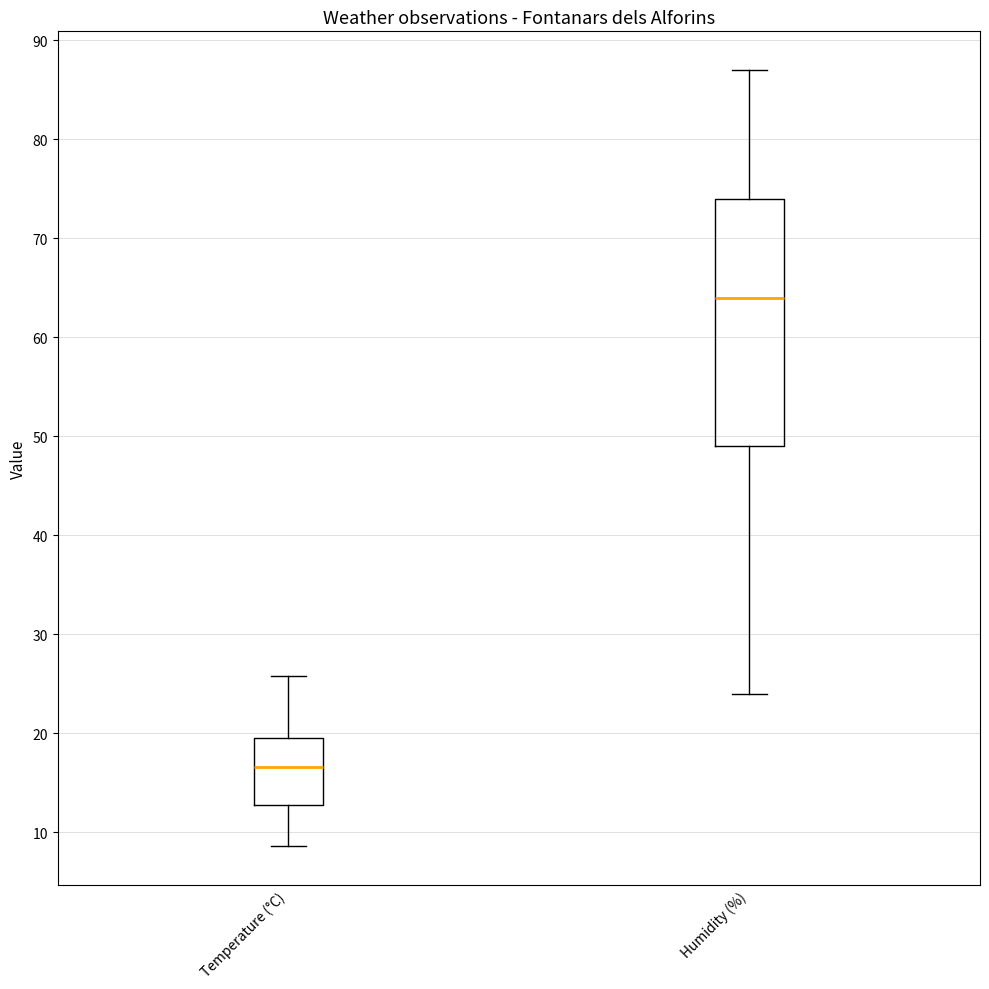

Reading left to right, transcribe this box plot: for each box, give where its median line is, the range the box spans, and where its two whiskers end, as read against the y-axis. The values are not printed on the chart, so give them approximately, as read against the axis.

Temperature (°C): median 17, box 13 to 20, whiskers 9 to 26
Humidity (%): median 64, box 49 to 74, whiskers 24 to 87